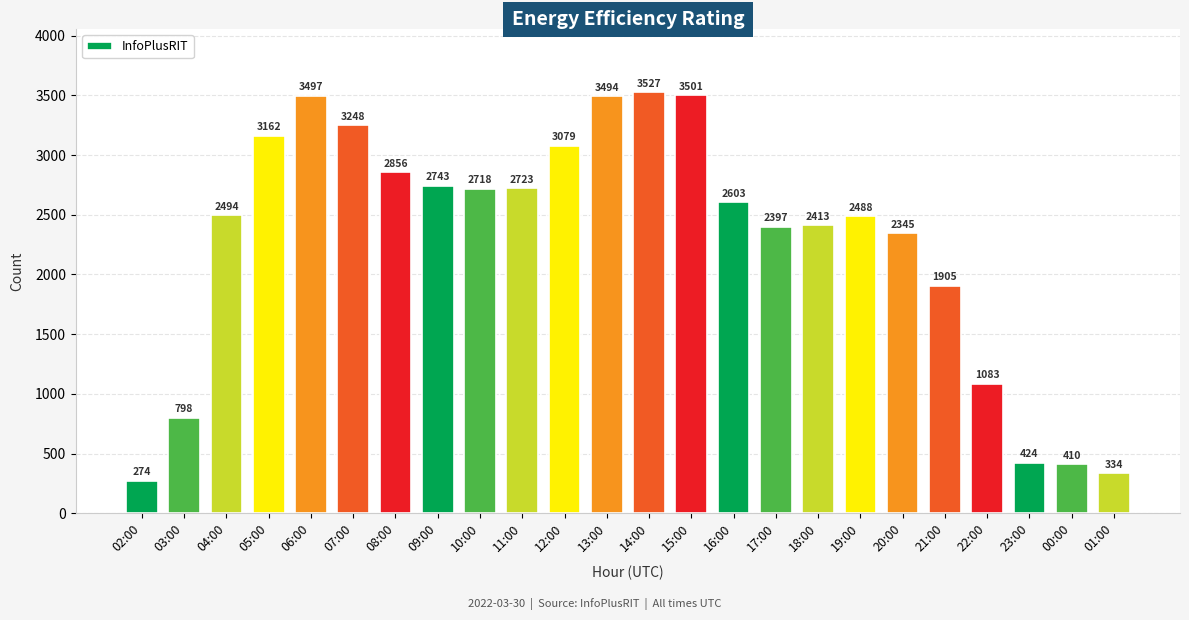

Which has a higher value, 11:00 or 15:00?

15:00